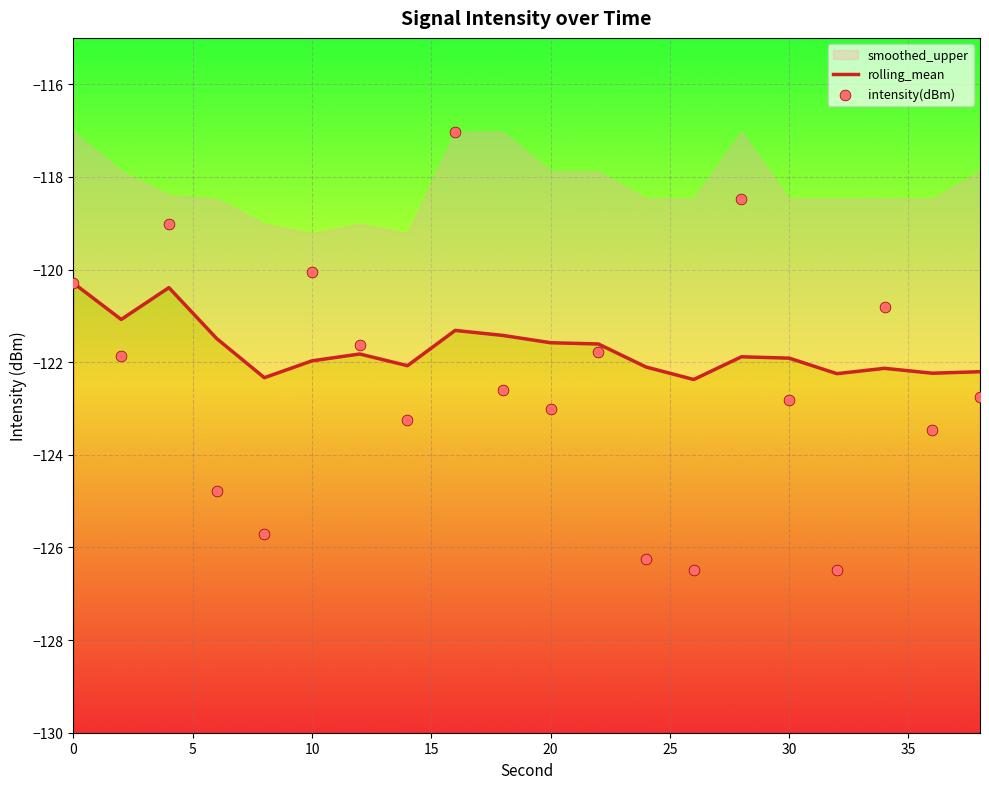

Which series contains the lowest Y value?

intensity(dBm)